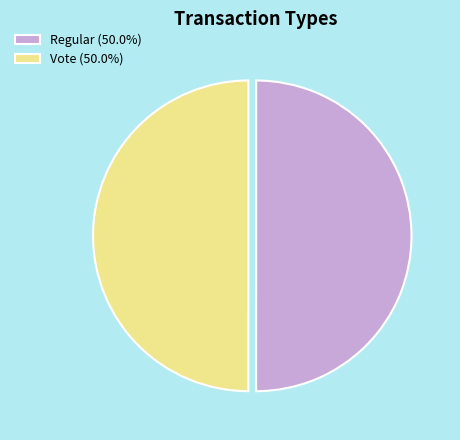

Is the sum of Vote (50.0%) and Regular (50.0%) greater than half?

Yes